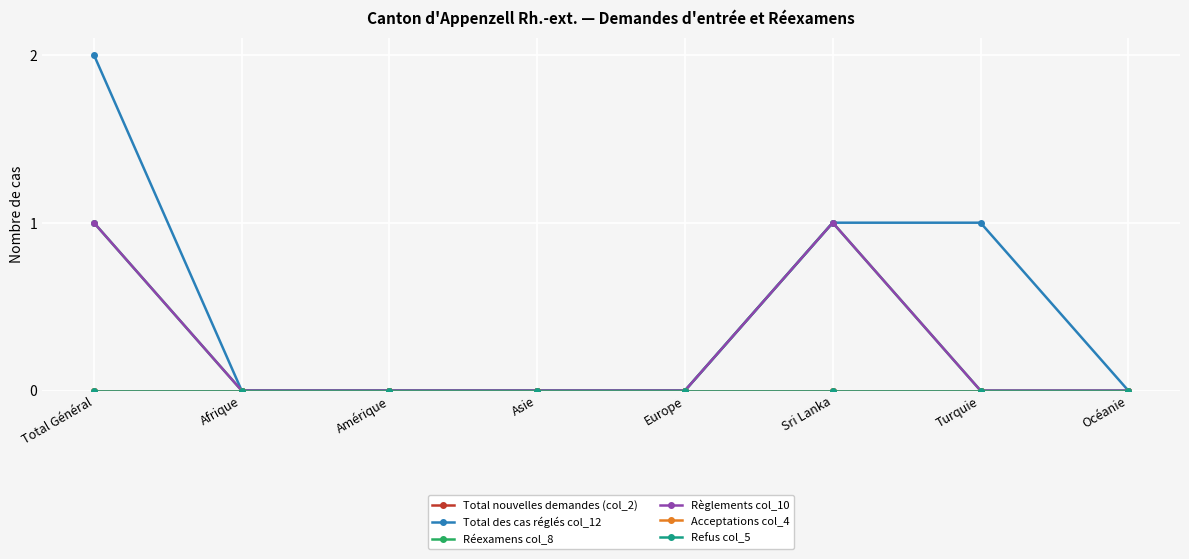

How many lines are shown in the chart?

6